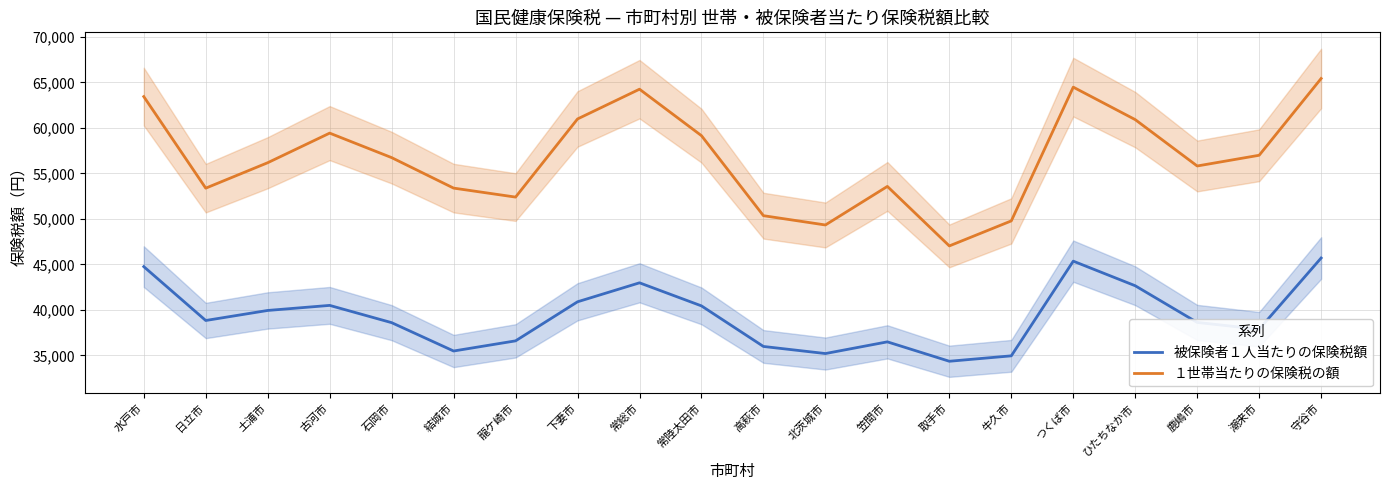

At which category is the sum across all series the highest?

守谷市